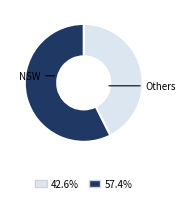

Does any single category account for the majority?

Yes